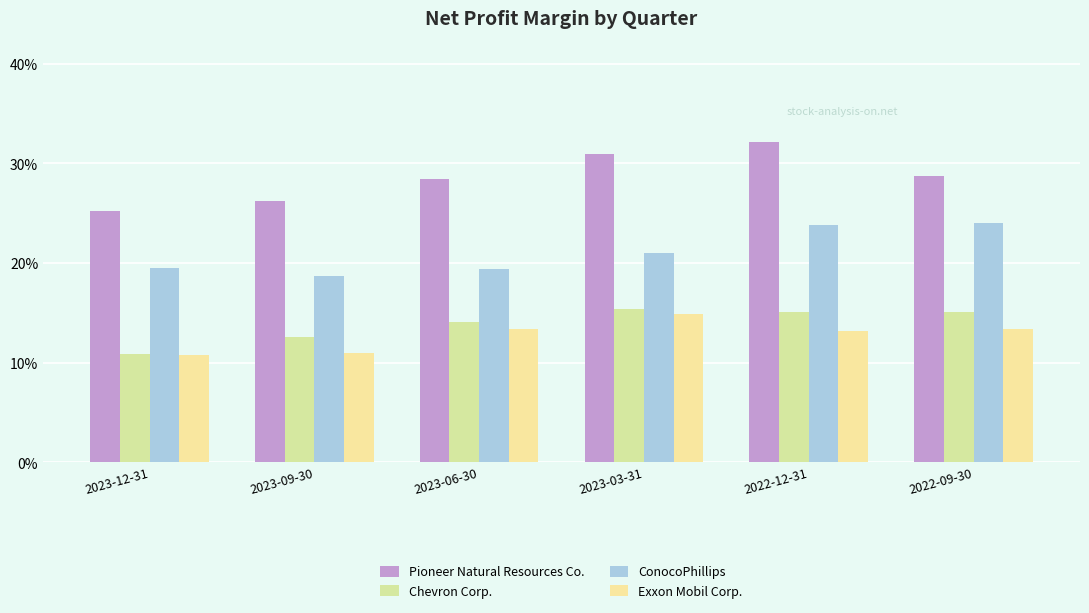

True or false: Chevron Corp. has a value of 0.1 at 2022-12-31.

False